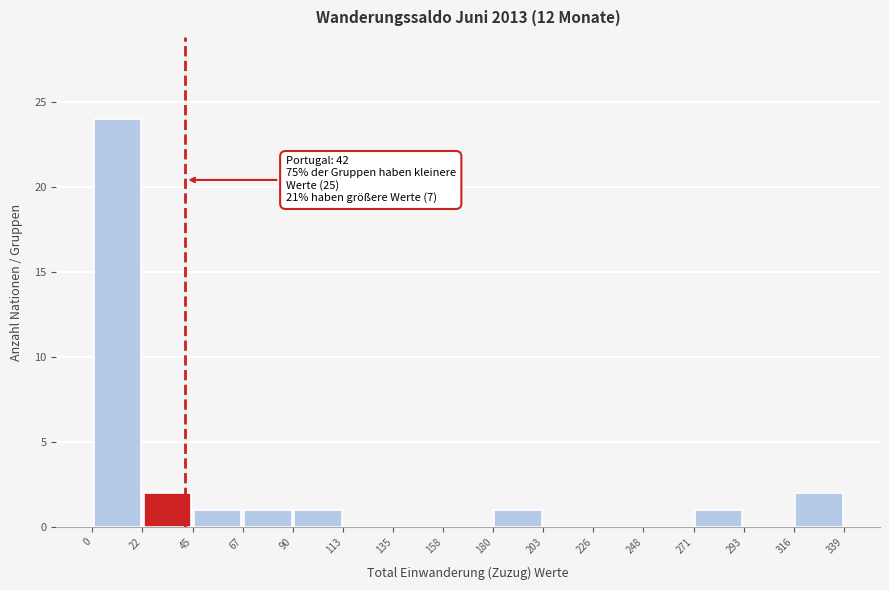

Over which range of the x-axis is the bar tallest?

0 to 22